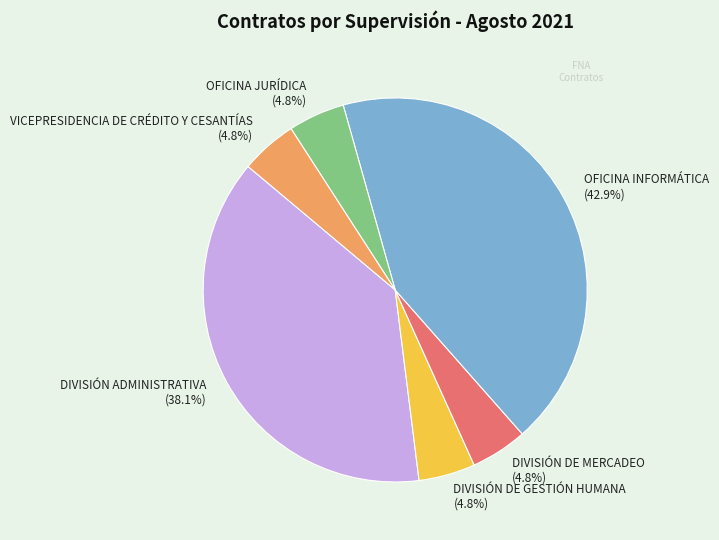

What percentage is the DIVISIÓN ADMINISTRATIVA slice, to the nearest percent?

38%